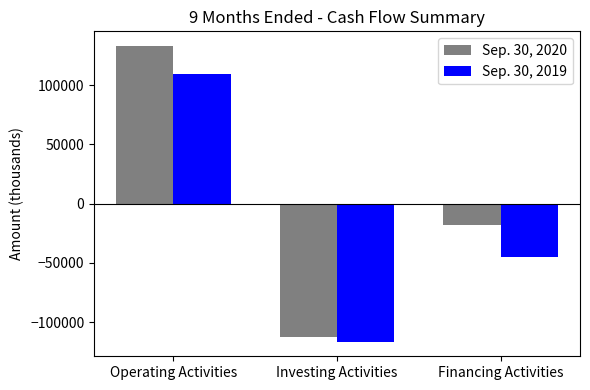

How many values in the Sep. 30, 2020 series exceed -17593?

1